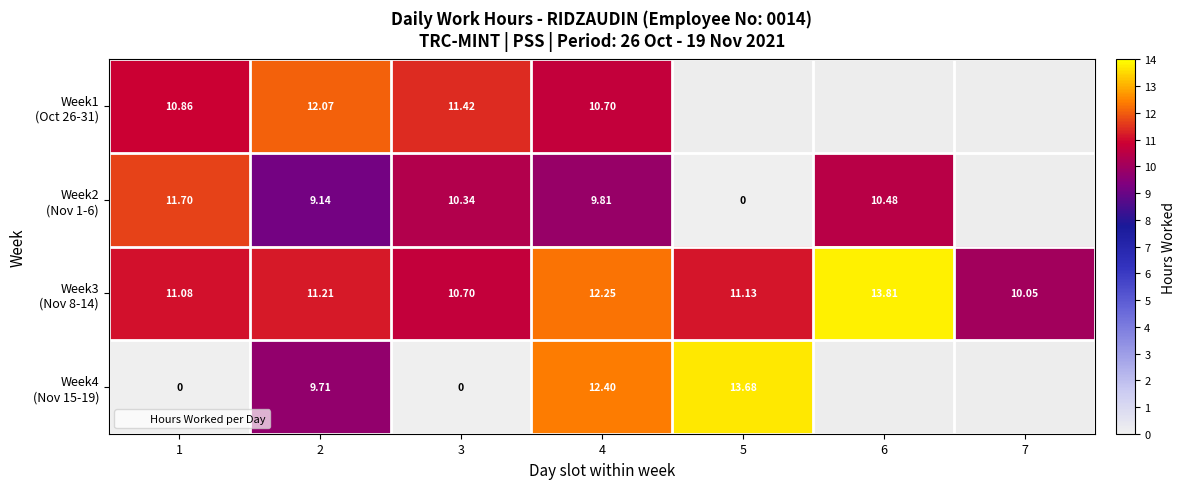

Is it true that Week3 (Nov 8-14) equals 11.1 at 1?

True